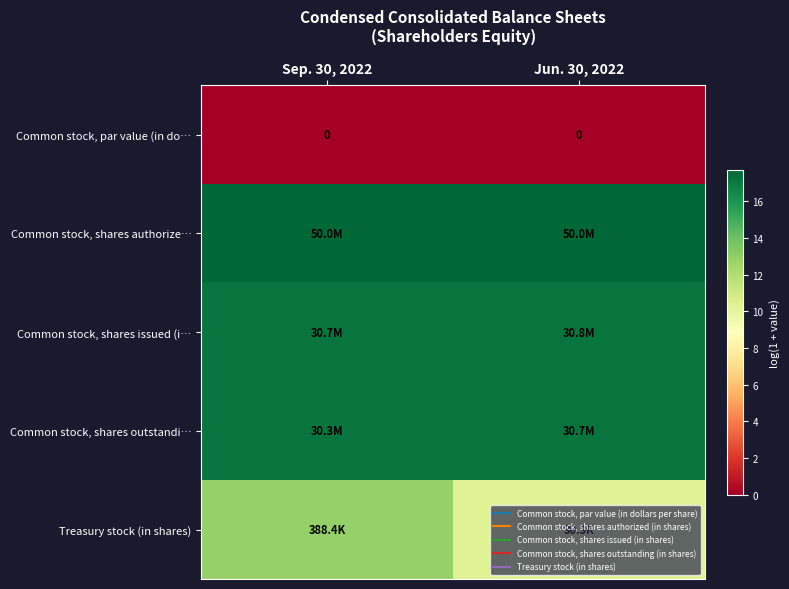

The Common stock, shares outstandi… series shows 10.4 at Jun. 30, 2022. True or false?

False